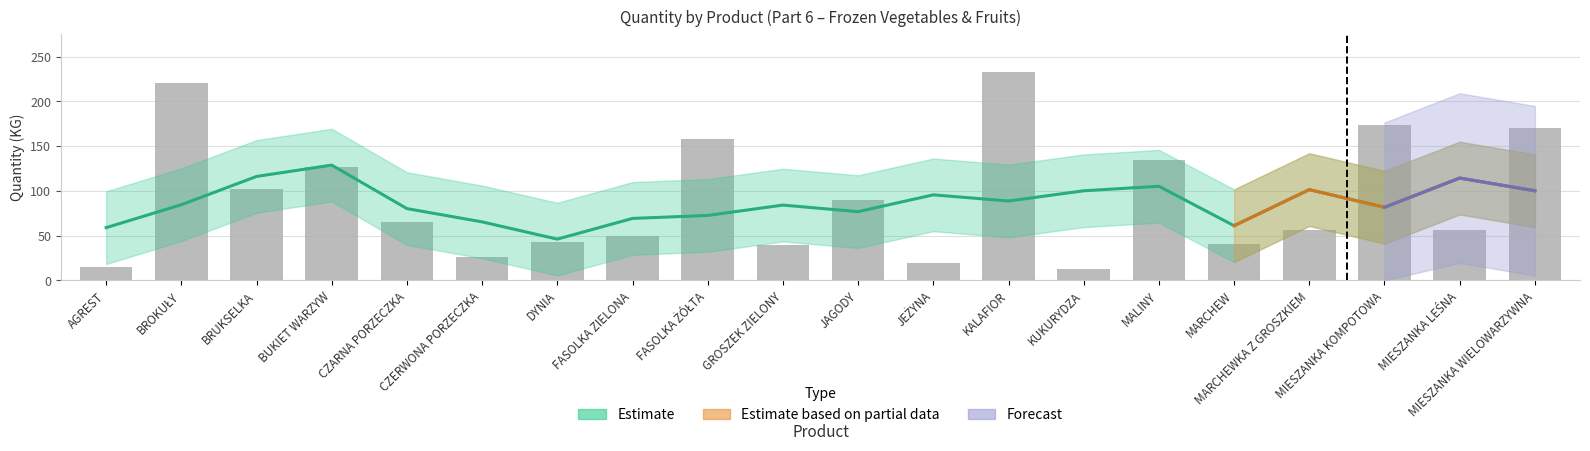

What is the ratio of the value at CZARNA PORZECZKA to the value at MIESZANKA KOMPOTOWA?

0.4